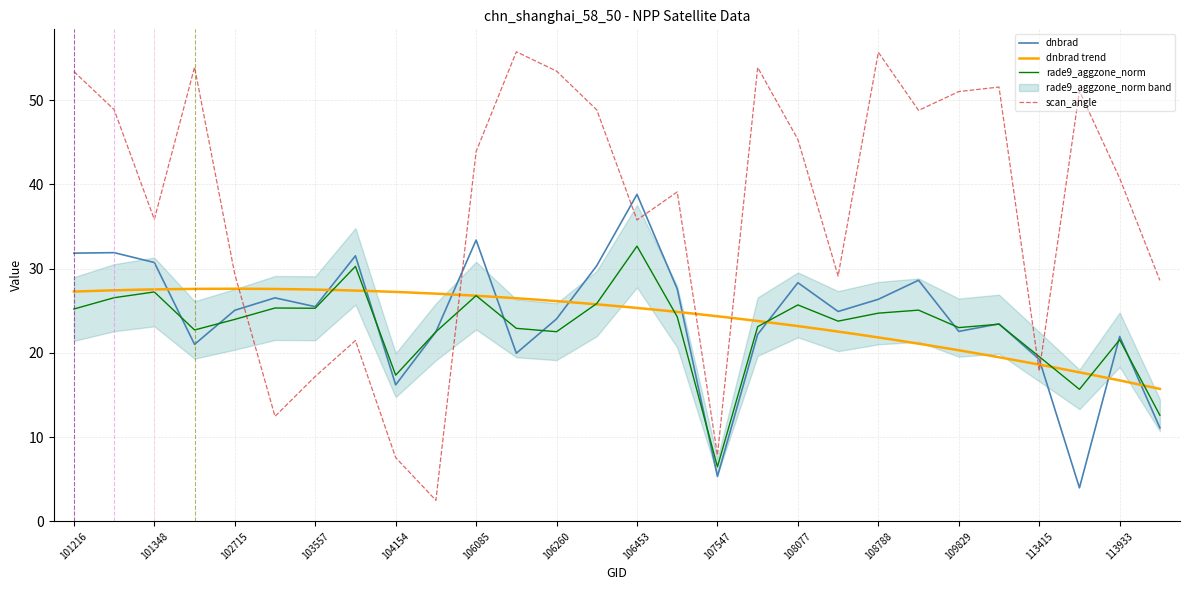

What is the difference between the maximum and second lowest values in the scan_angle series?

48.2